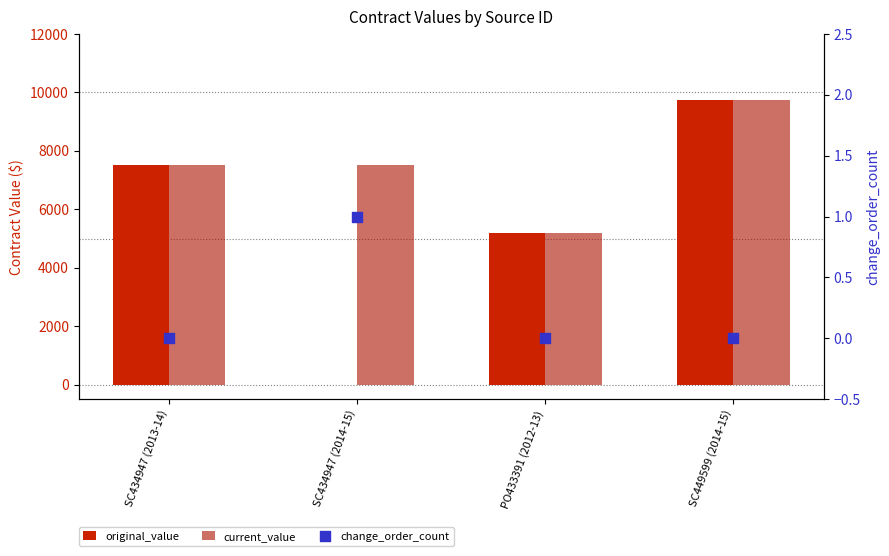

At how many categories does at least one series exceed 728?

4